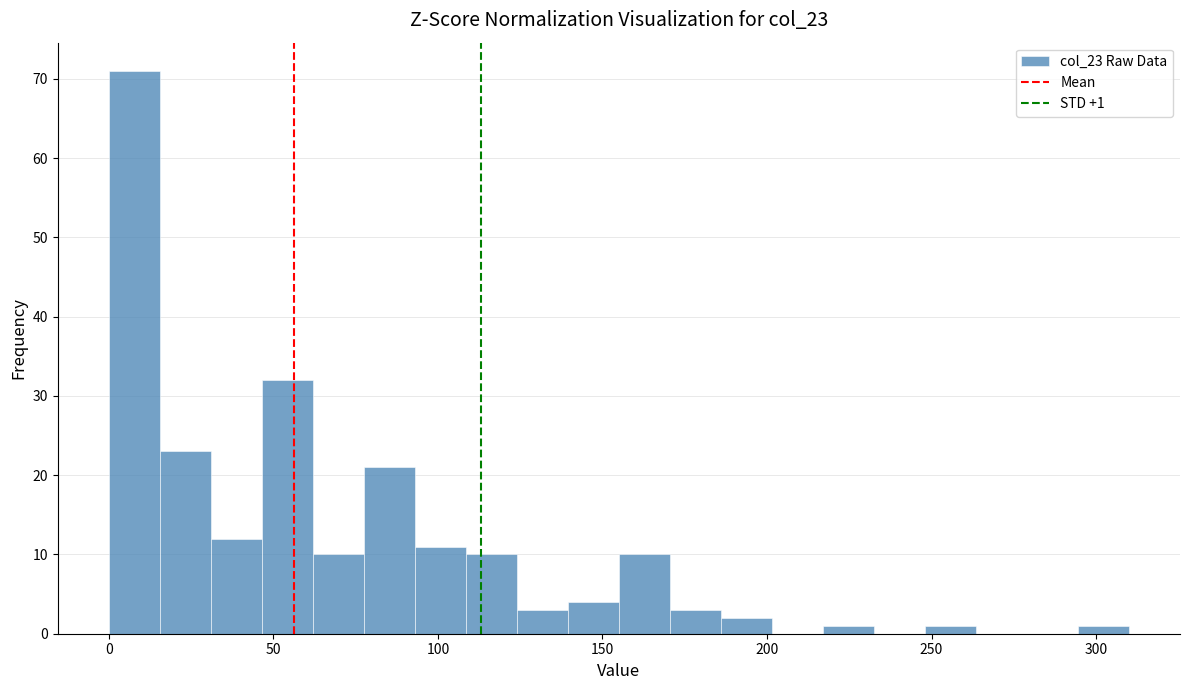

Read against the x-axis, roughly where is the centre of the tallest bar?

10